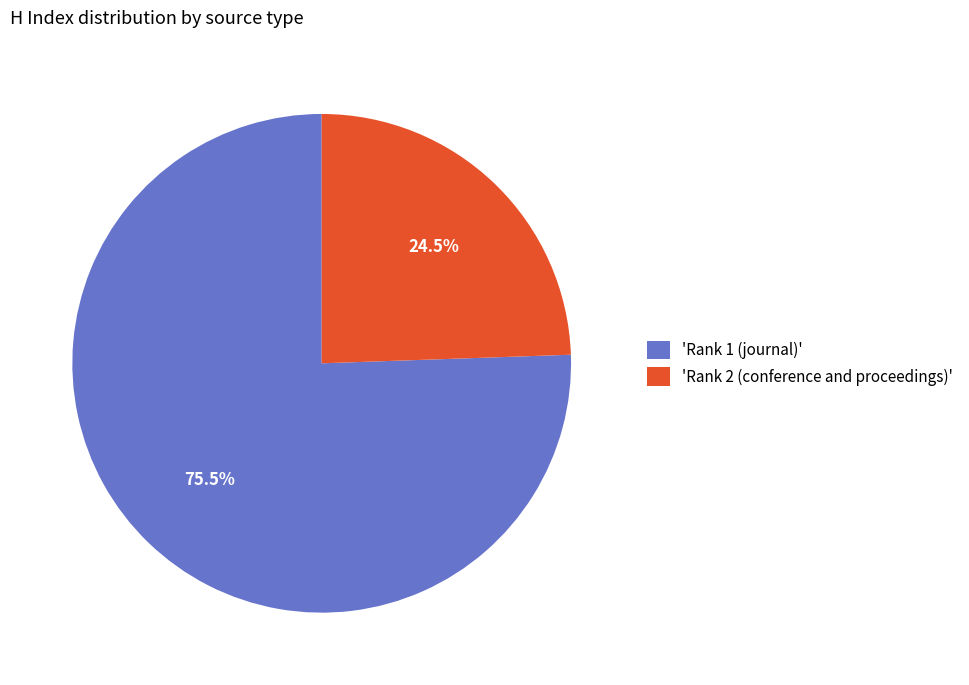

What is the ratio of the value at 'Rank 2 (conference and proceedings)' to the value at 'Rank 1 (journal)'?

0.3